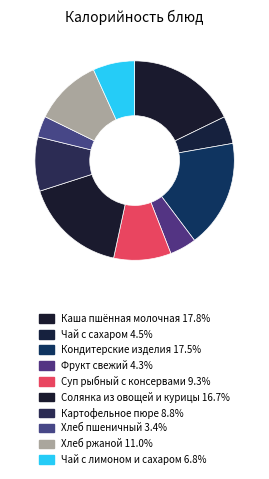

To the nearest percent, what percentage of the pie is Каша пшённая молочная?

18%